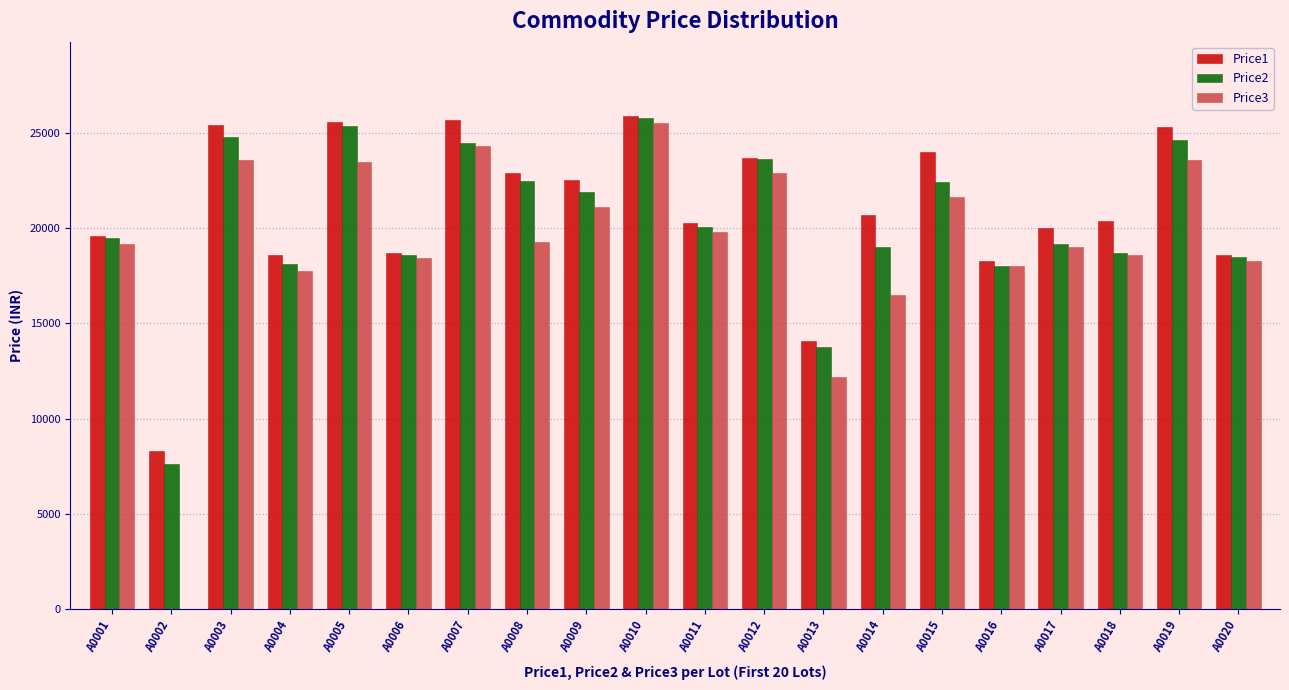

Where is Price1 nearest to the value 17109?

A0016